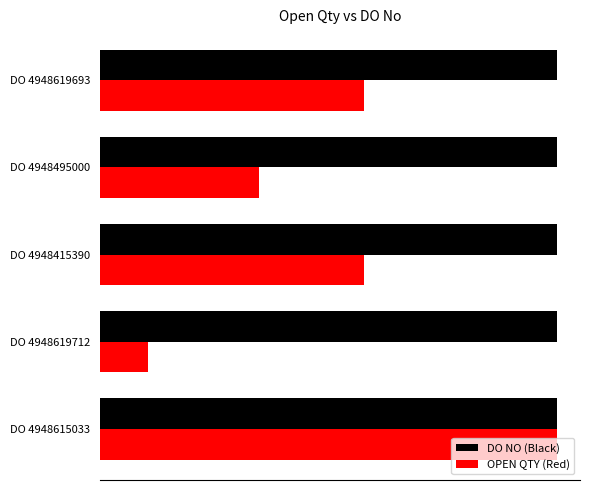

What are all the series names shown in the legend?

DO NO (Black), OPEN QTY (Red)